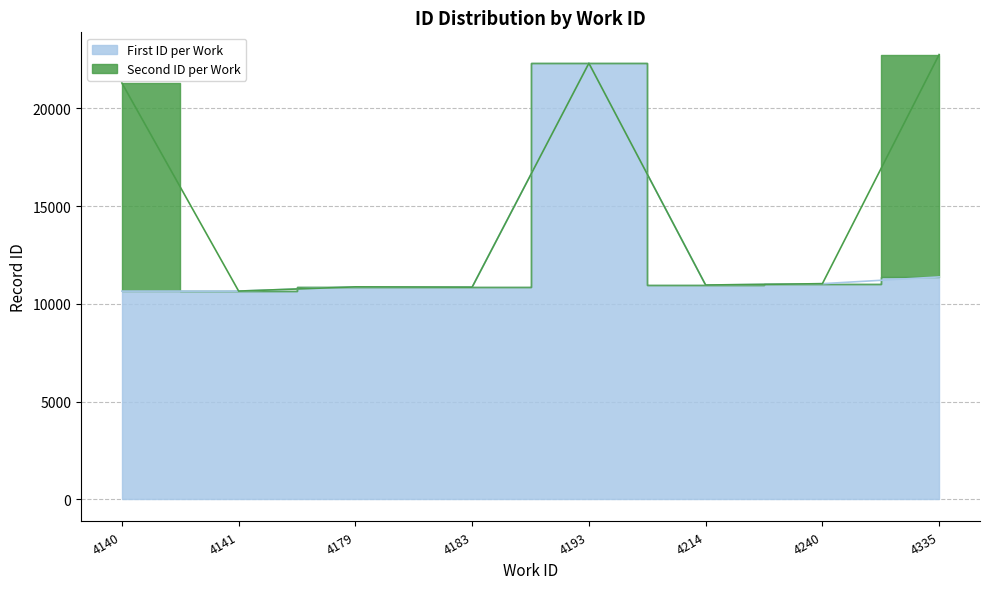

The value at 4335 is 3286. True or false?

False